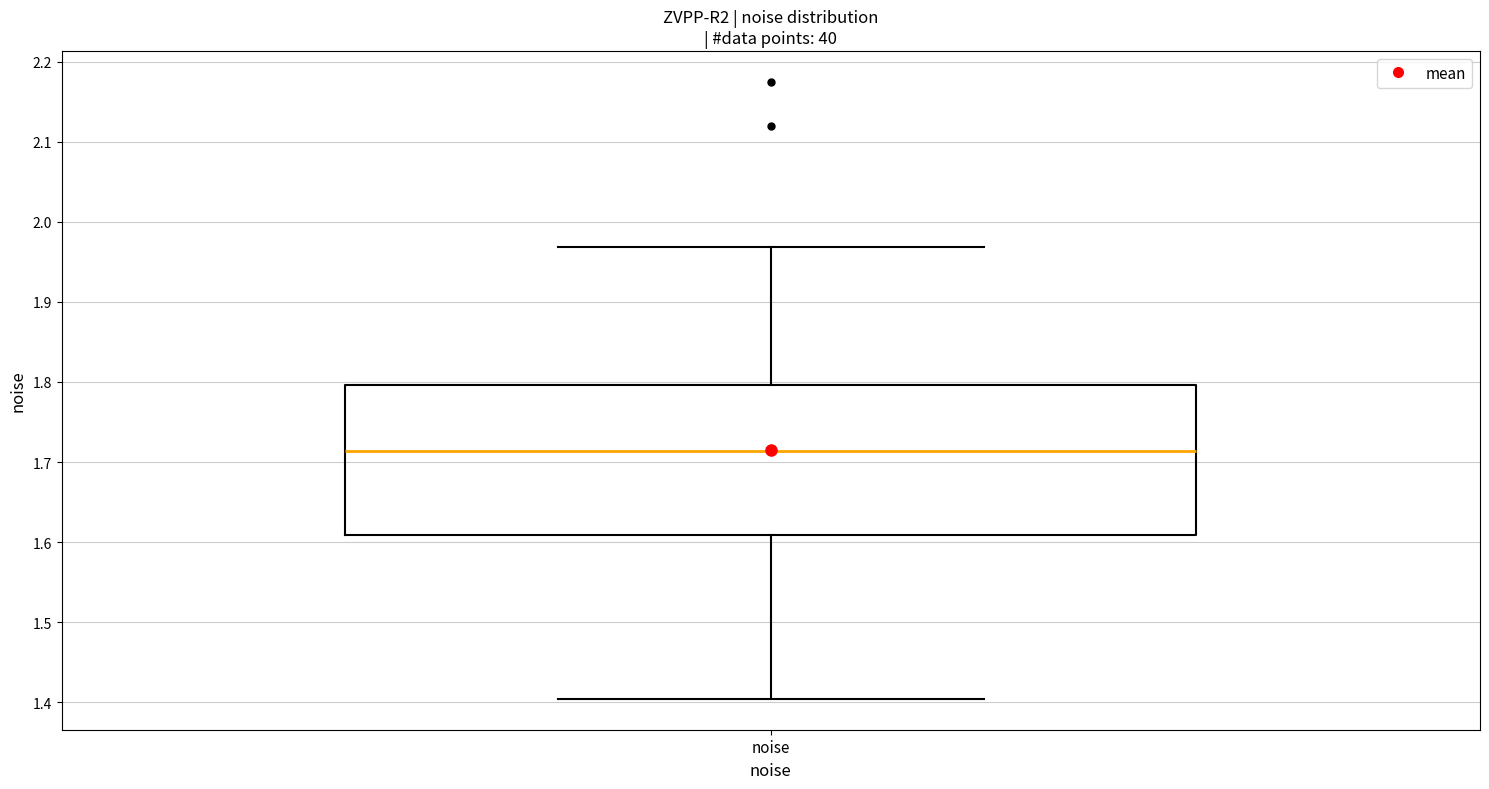

Where is the upper edge of the box for noise on the y-axis? The values are not printed on the chart, so give them approximately, as read against the axis.

1.80